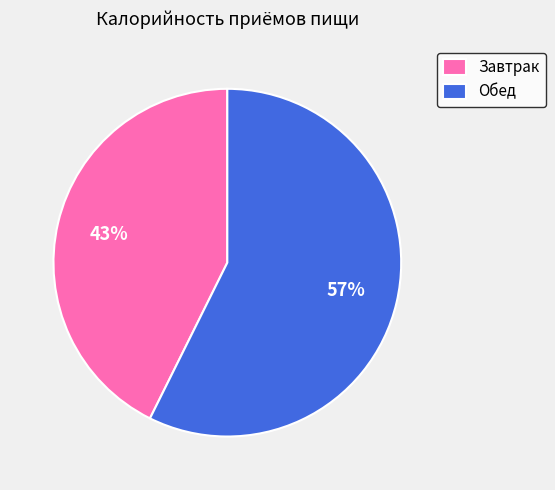

To the nearest percent, what is the combined percentage of Завтрак and Обед?

100%